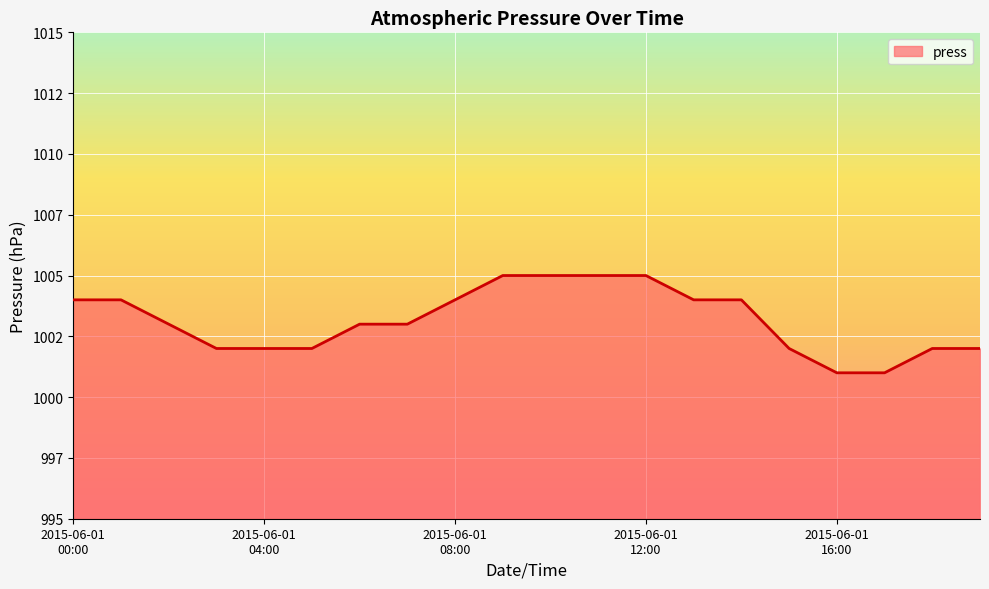

Does the chart have visible grid lines?

Yes